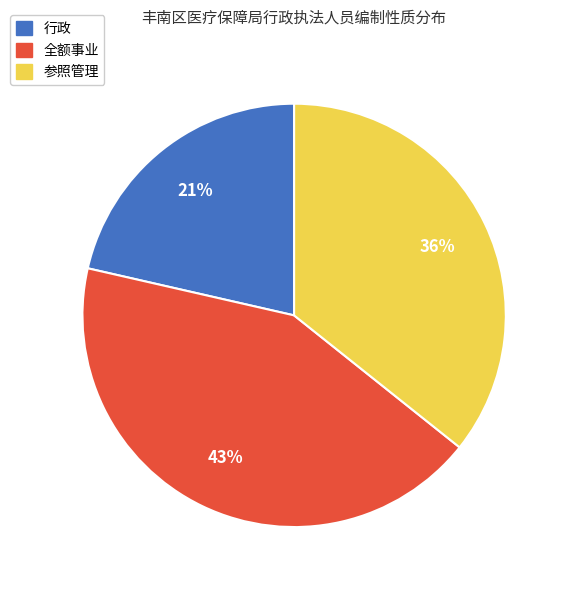

How many slices are in this pie chart?

3